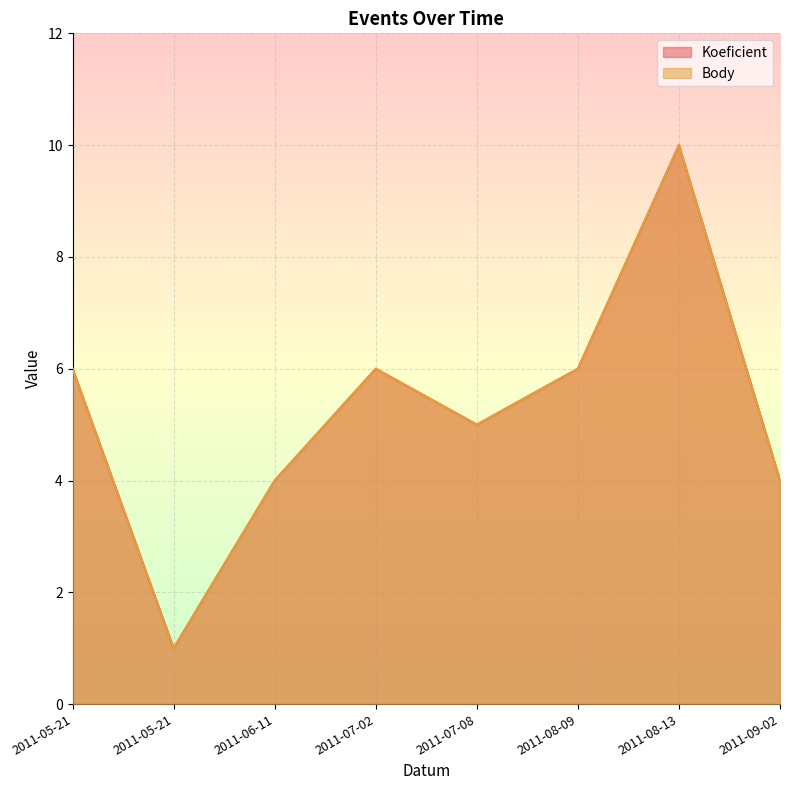

At which label does Body reach its minimum?

2011-05-21